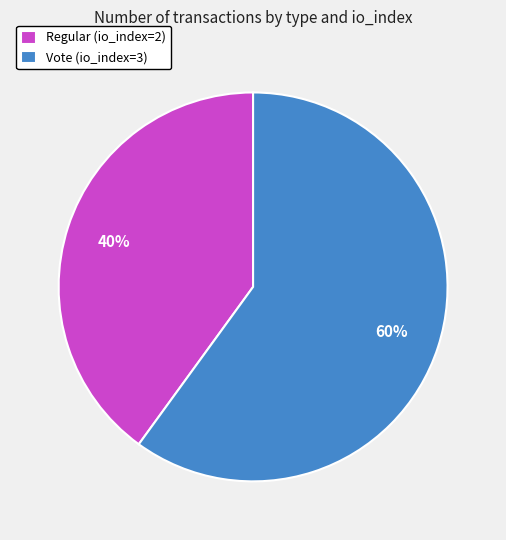

The Regular (io_index=2) slice represents 47% of the pie. True or false?

False